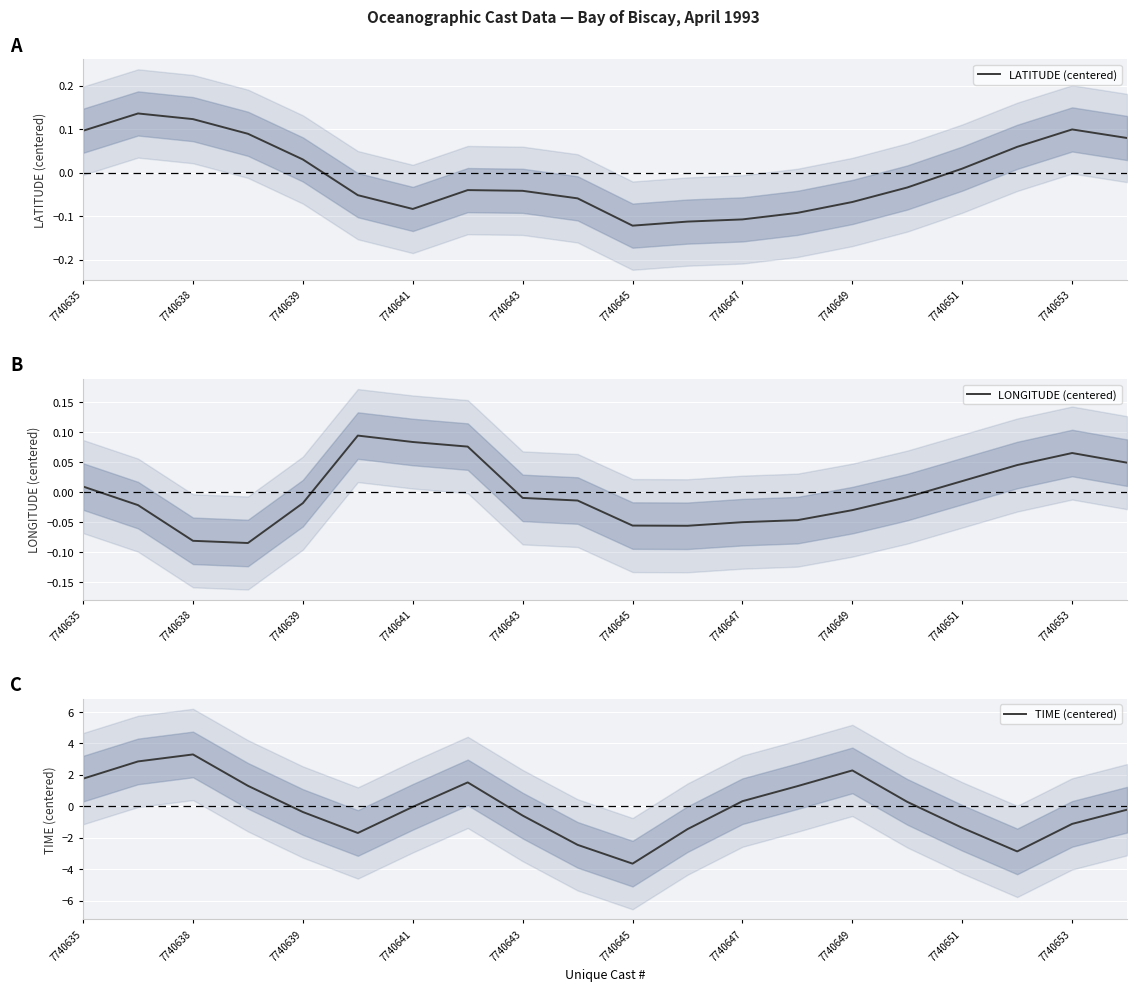

At which label is LATITUDE (centered) closest to 0?

7740651